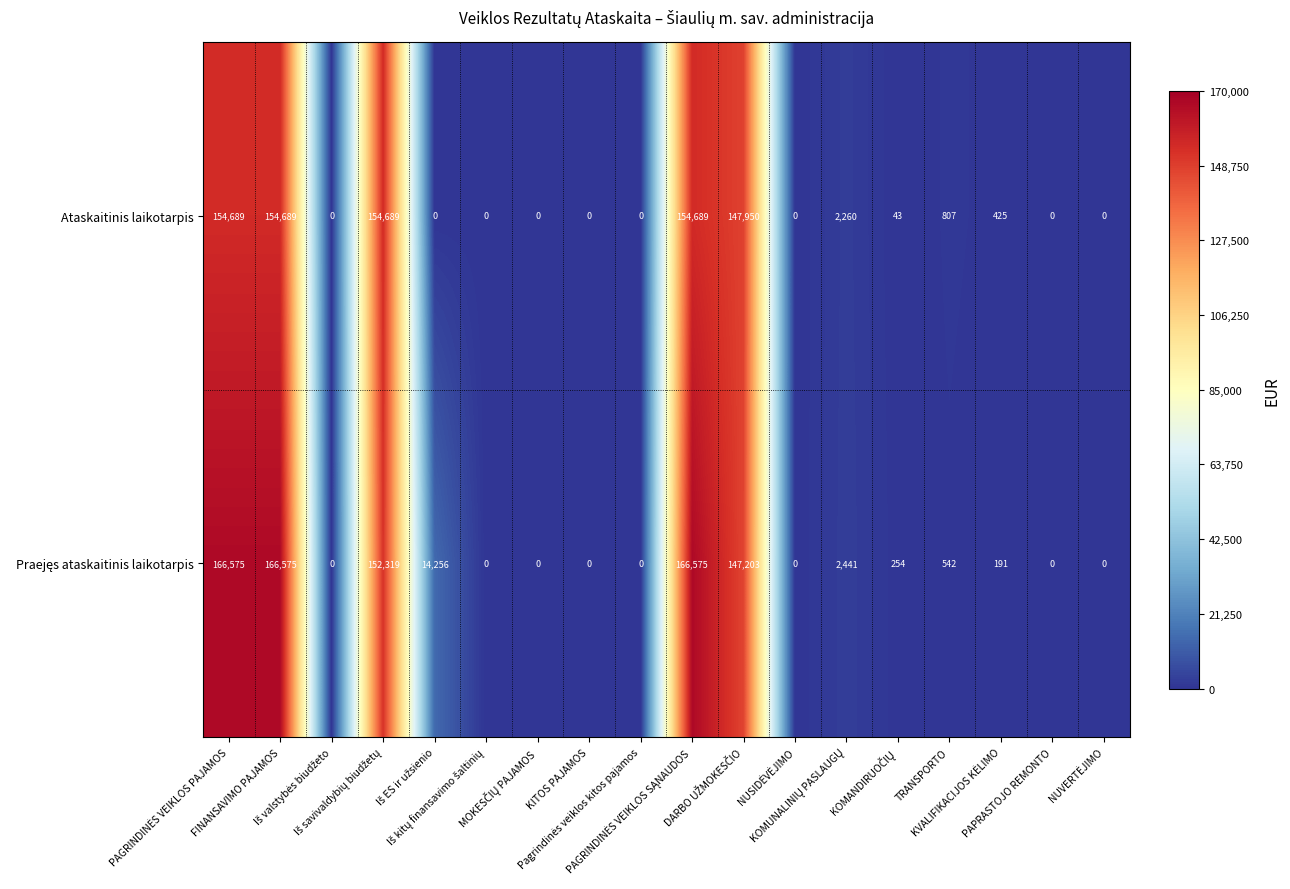

At how many categories does at least one series exceed 107209?

5